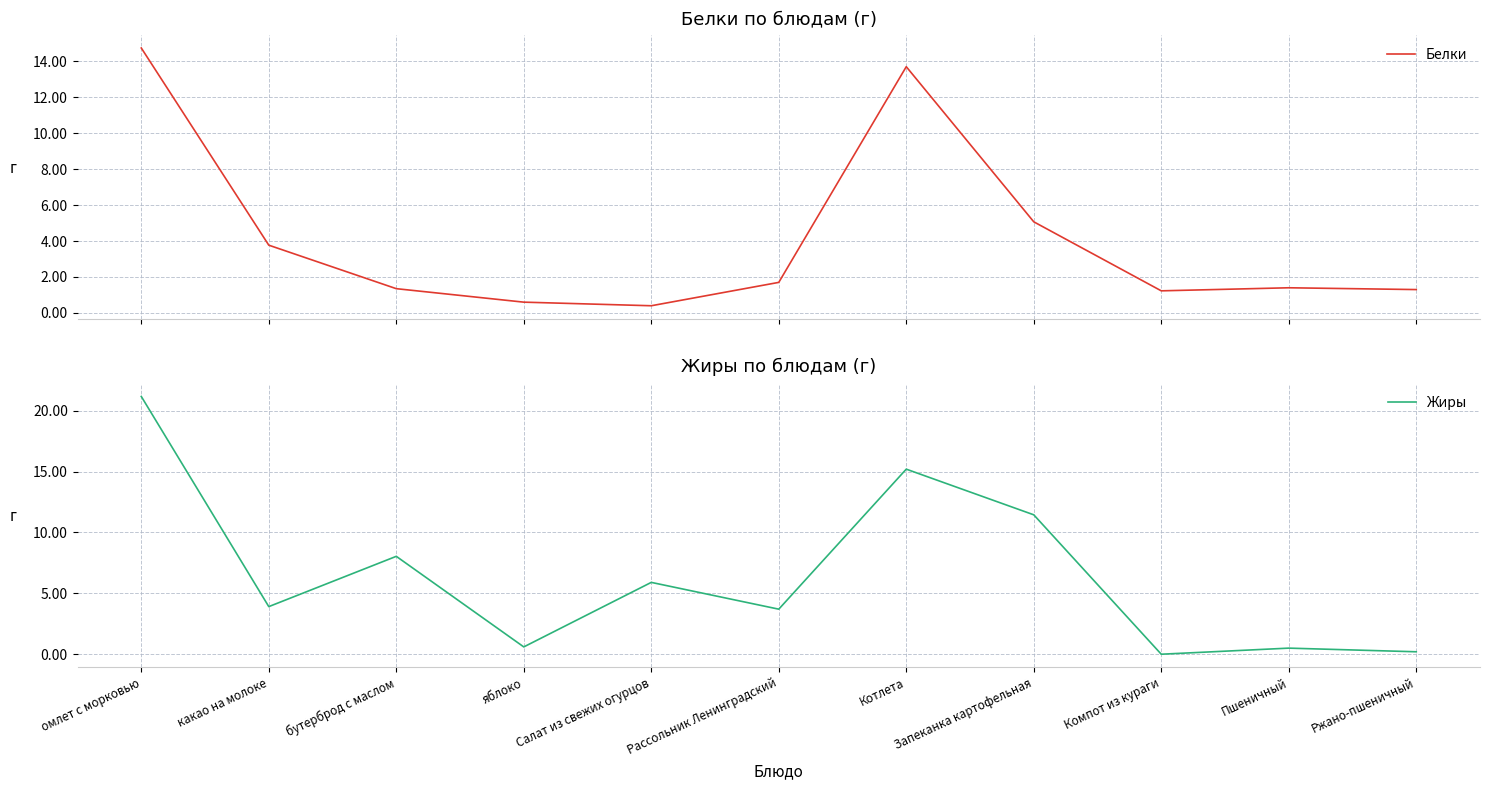

What is the value of the Жиры point at the 4th from the left?

0.6